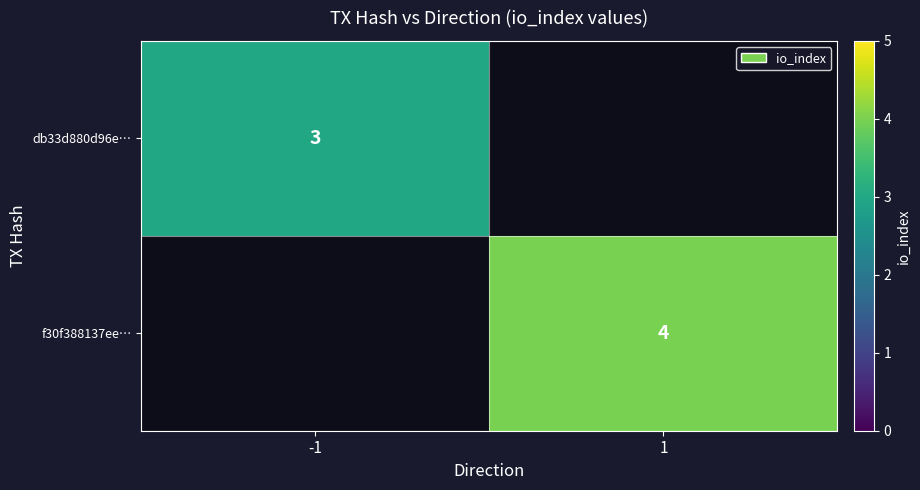

Is the value of f30f388137ee… at 1 greater than the value of db33d880d96e… at -1?

Yes